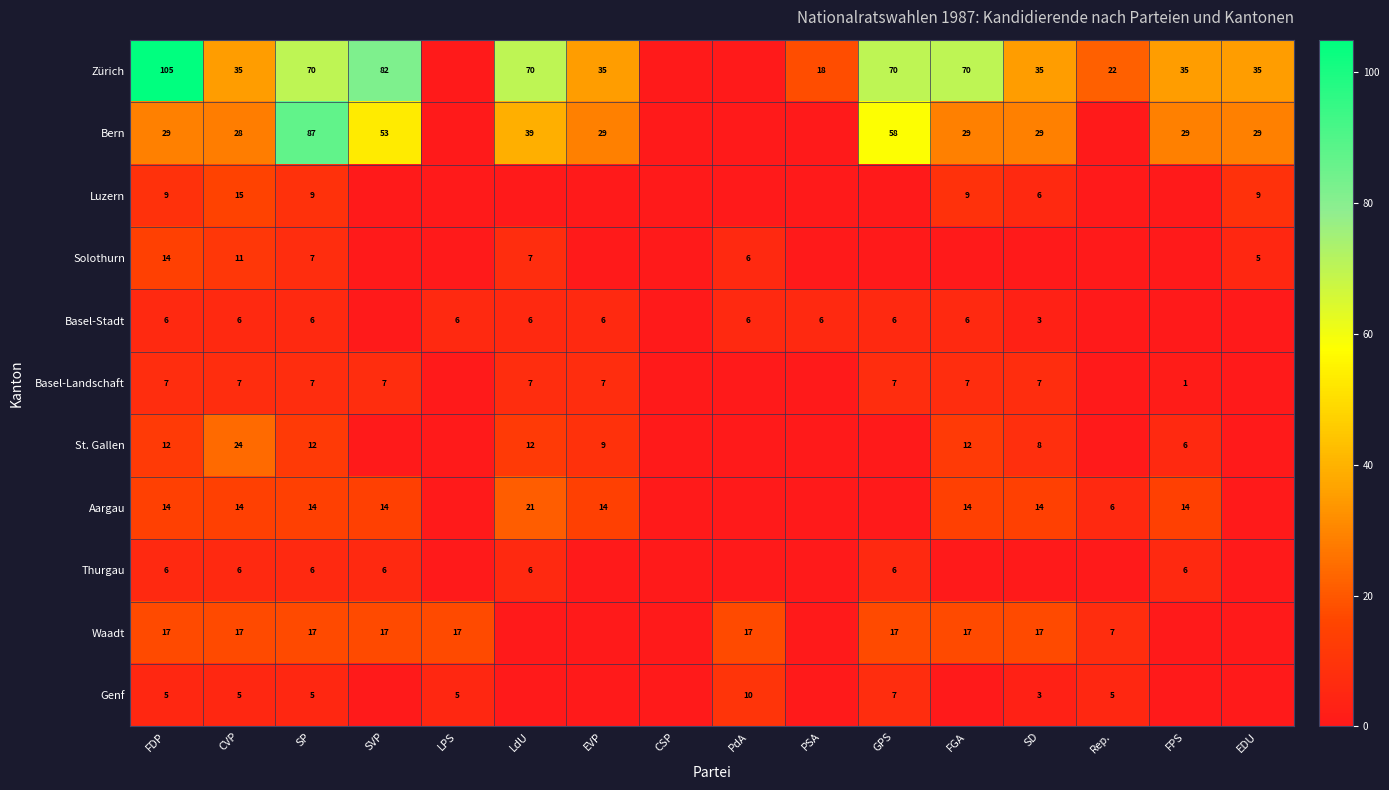

What is the spread (max minus min) of values at SP?

82